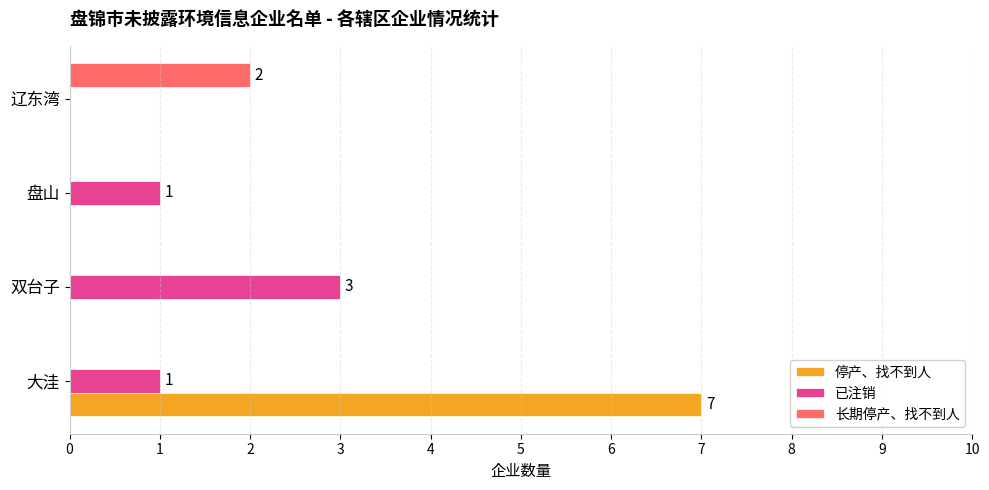

True or false: 已注销 has a value of 0 at 大洼.

False